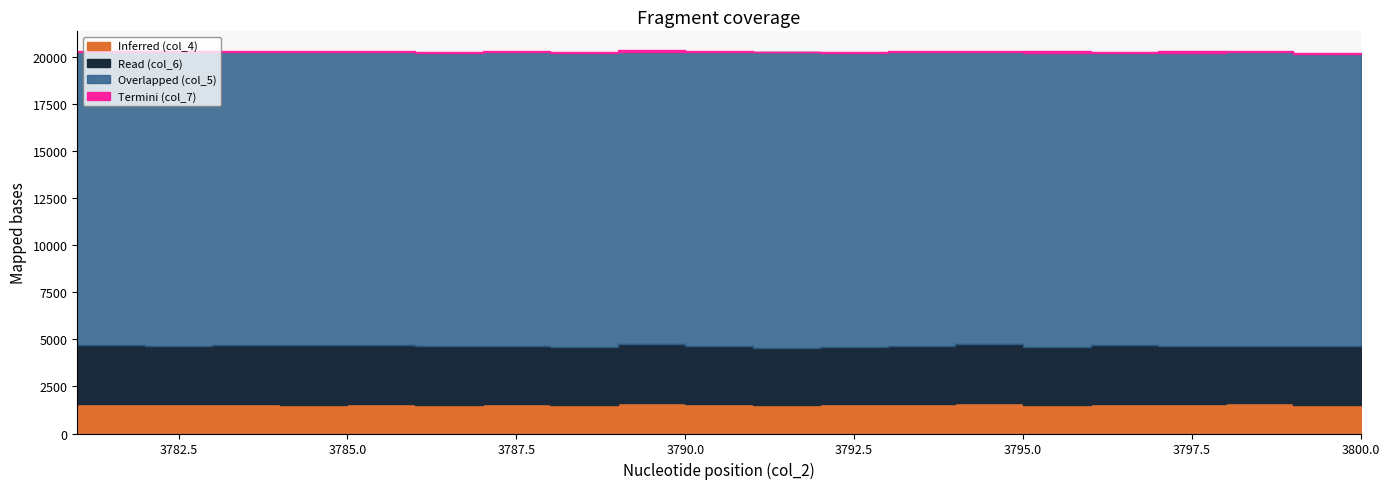

Where is the first local minimum for col_7?

3784